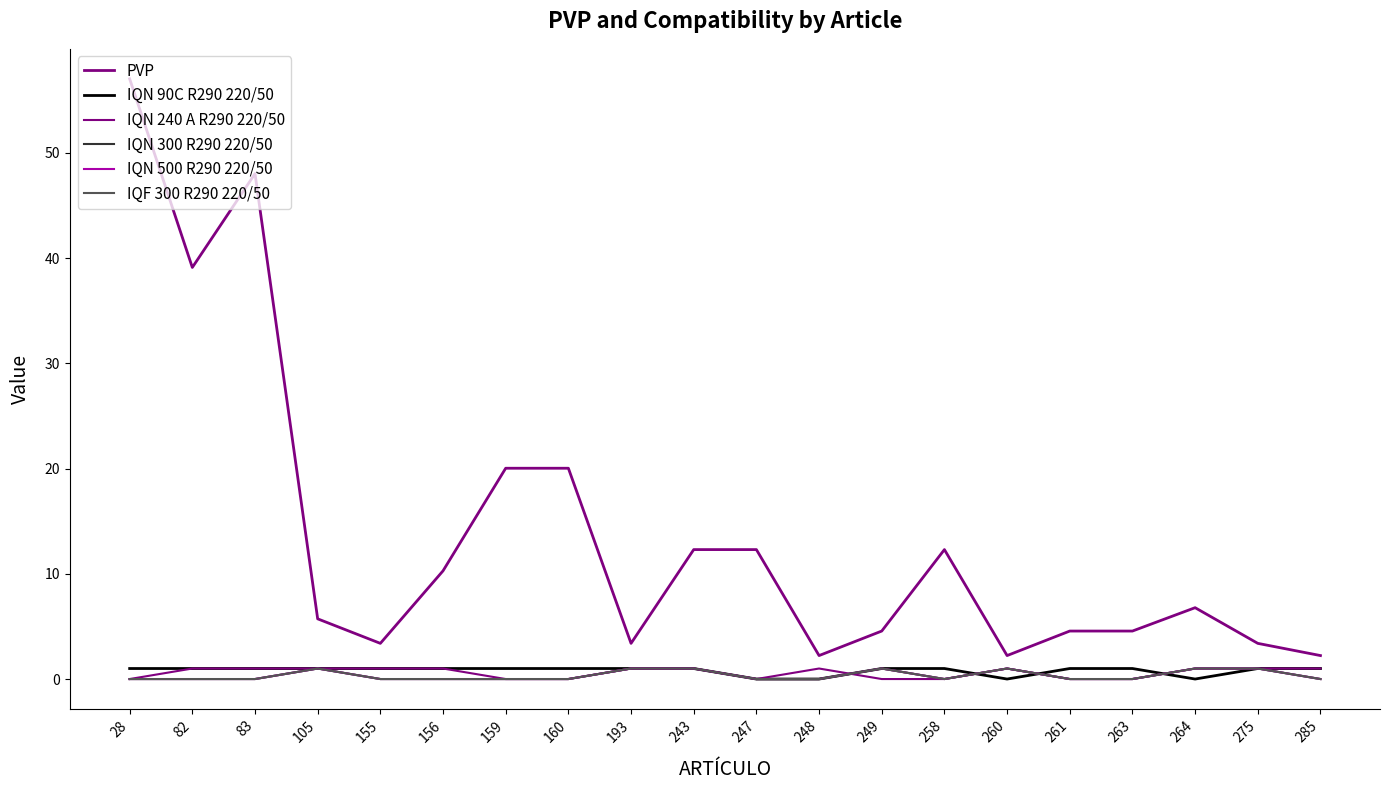

What is the value of the IQN 300 R290 220/50 point at the 10th from the left?

1.0